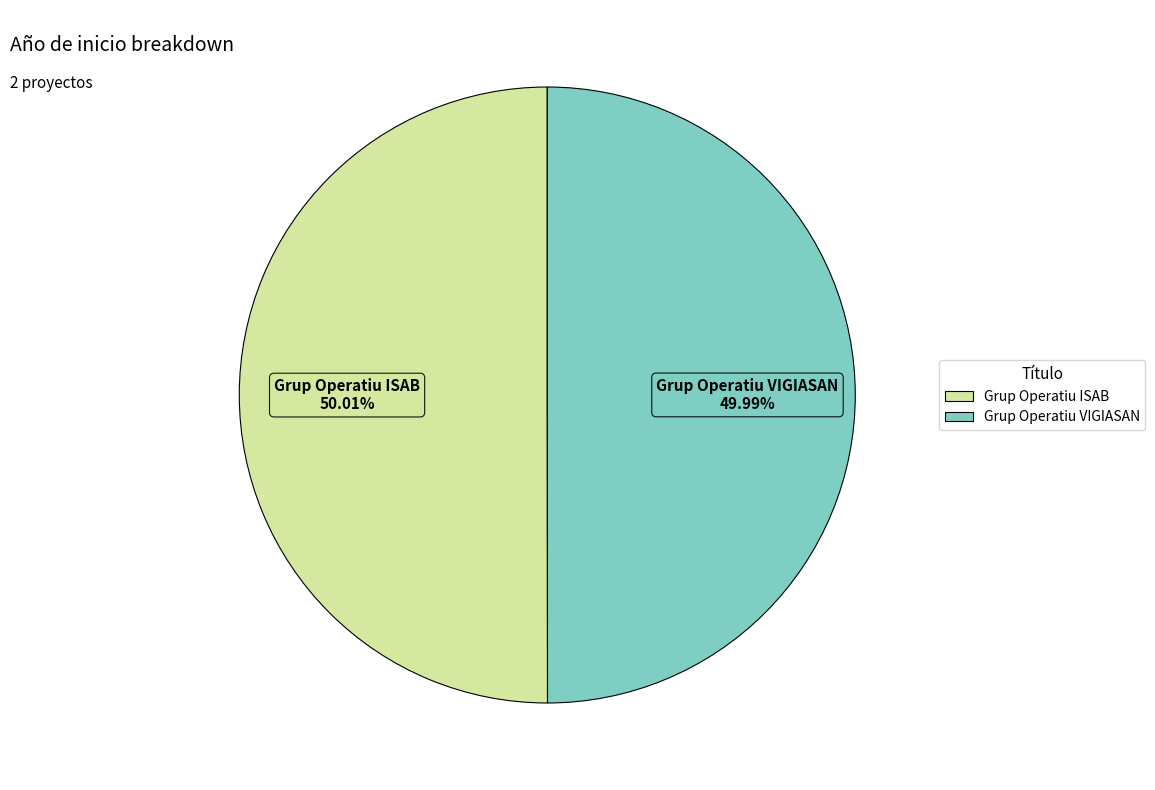

To the nearest percent, what percentage of the pie is Grup Operatiu ISAB?

50%